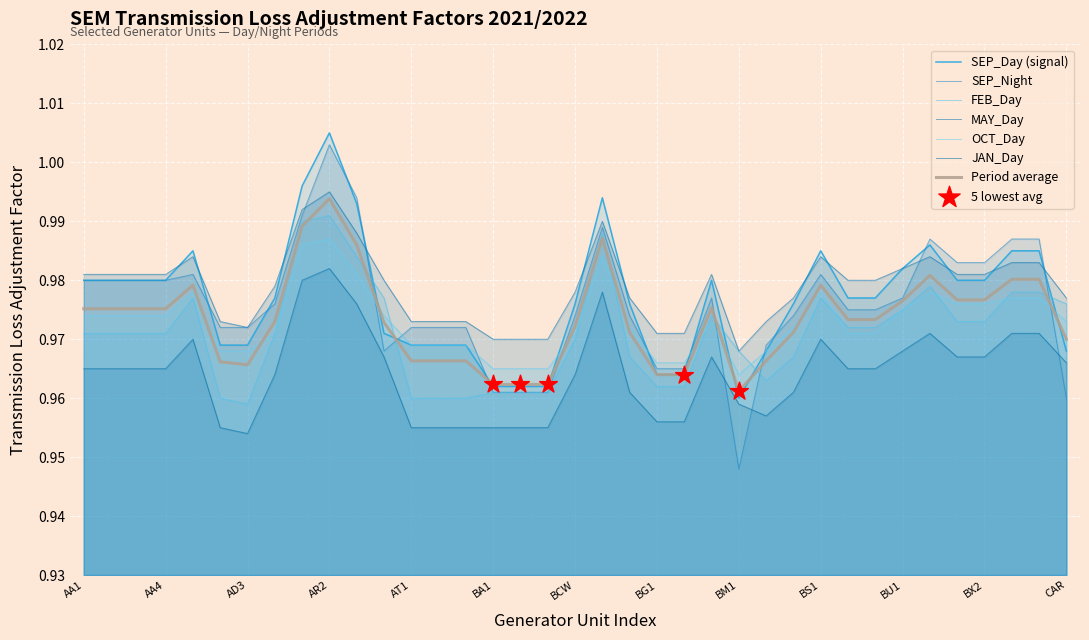

Which series has the largest total across all categories?

MAY_Day